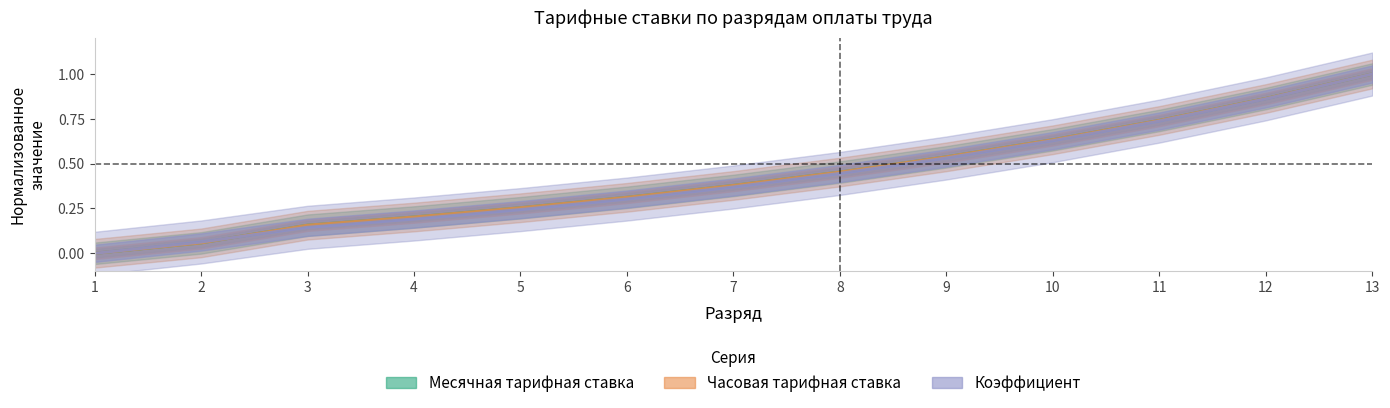

Is it true that Часовая тарифная ставка equals 0.2 at 6?

False